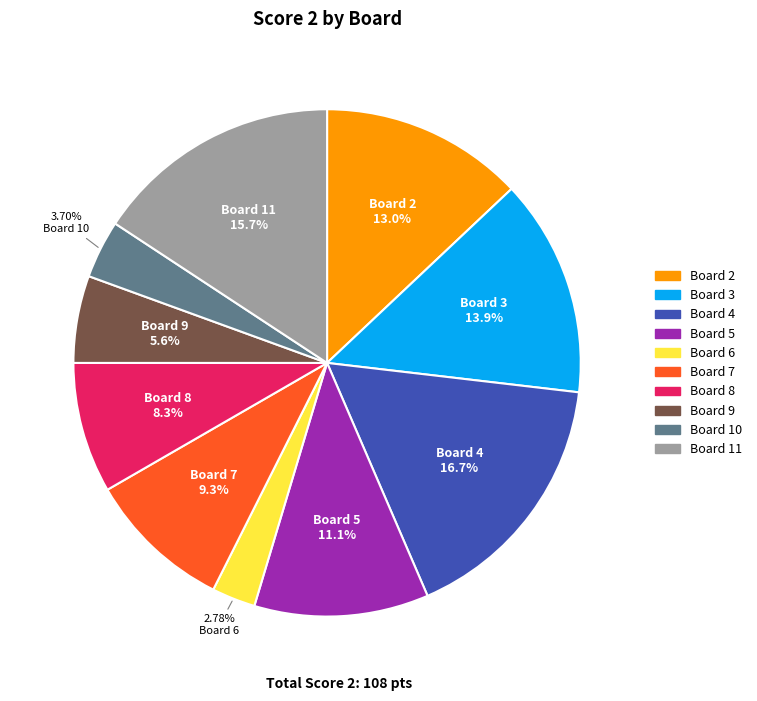

Rank the categories by value from highest to lowest.

Board 4, Board 11, Board 3, Board 2, Board 5, Board 7, Board 8, Board 9, Board 10, Board 6